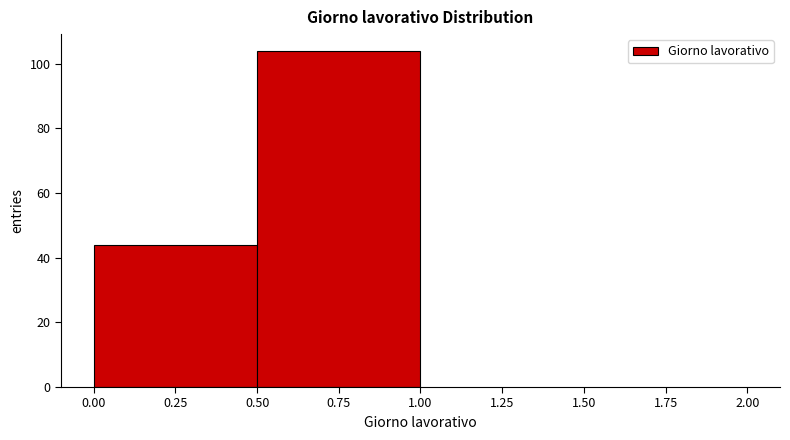

How tall is the bar that spans 0.50 to 1.00 on the x-axis? The values are not printed on the chart, so give them approximately, as read against the axis.

104